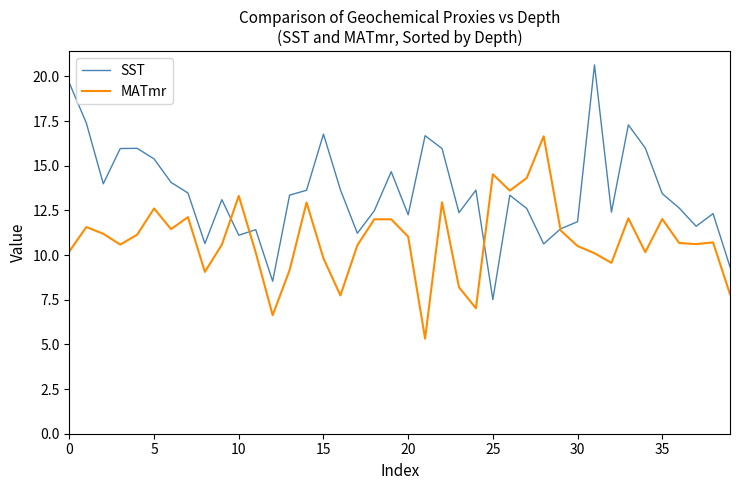

How many values in the SST series are below 13?

18